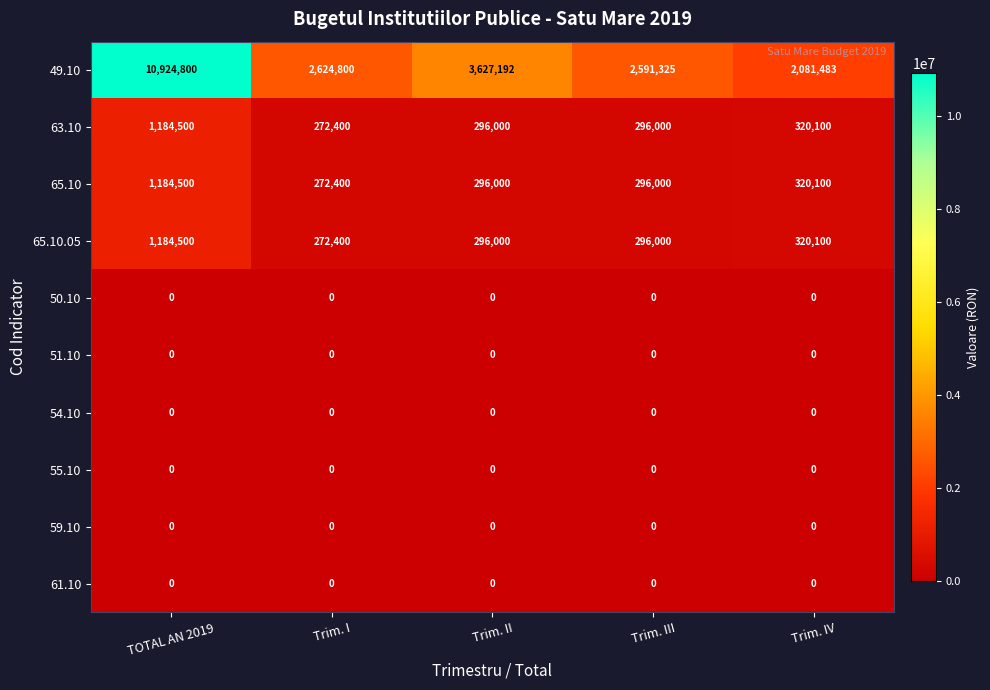

Is the value of 61.10 at Trim. I greater than the value of 49.10 at TOTAL AN 2019?

No